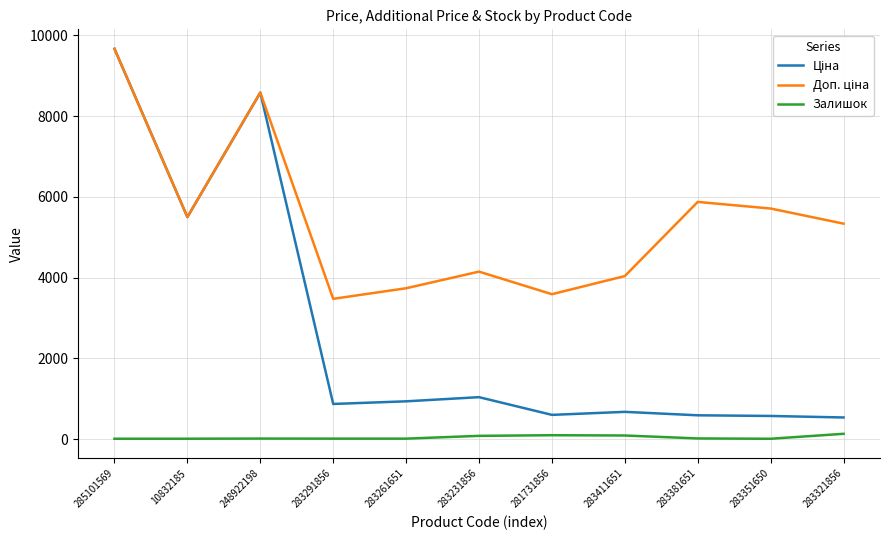

What is the average value of the Залишок series?

41.0